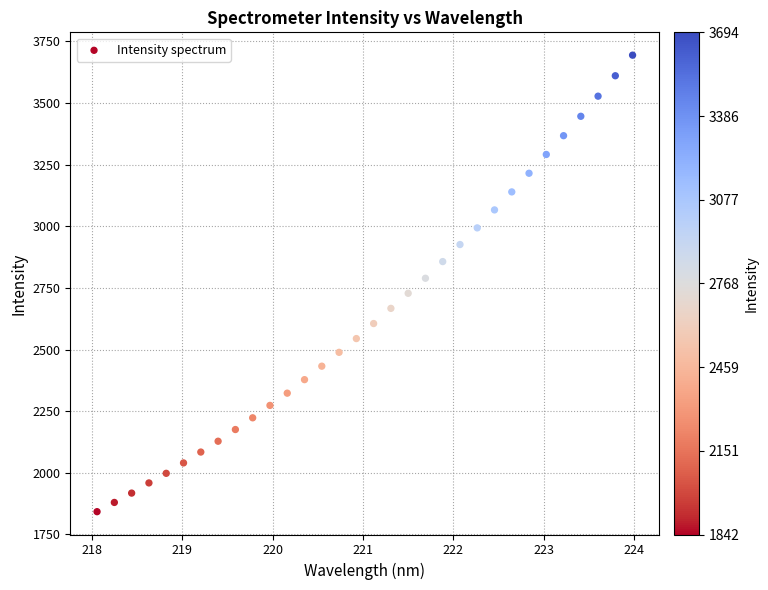

What is the range of X values (max minus min)?

5.9